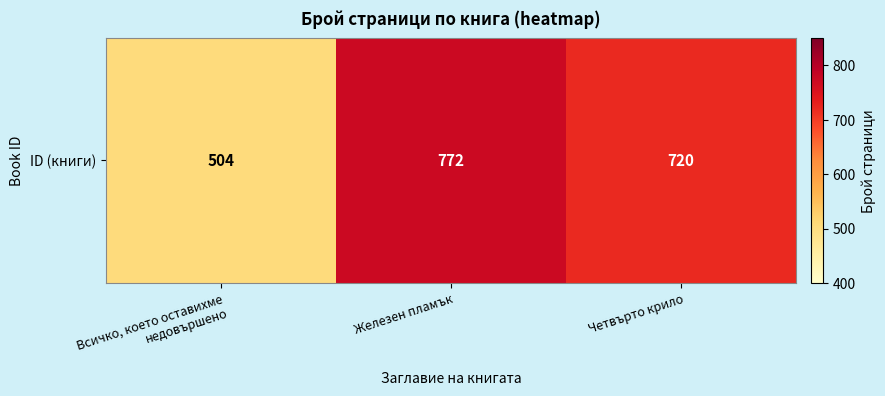

Reading left to right, list all the values displayed in this chart.

Всичко, което оставихме недовършено=504	Железен пламък=772	Четвърто крило=720